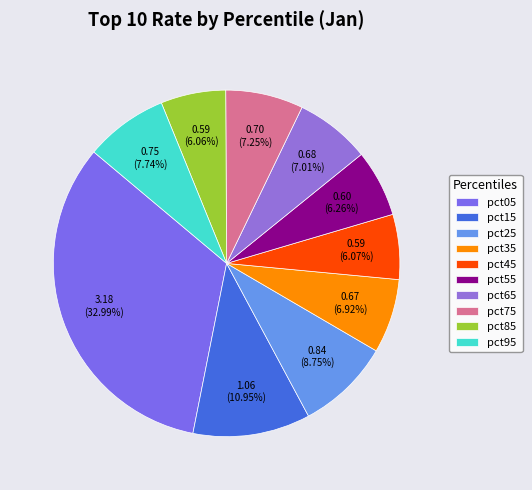

Is there a majority slice in this chart?

No